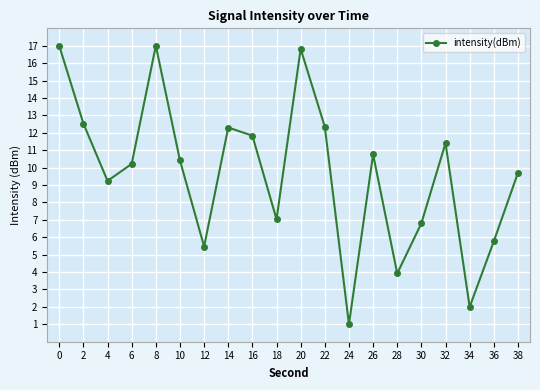

What is the smallest value displayed?

1.0